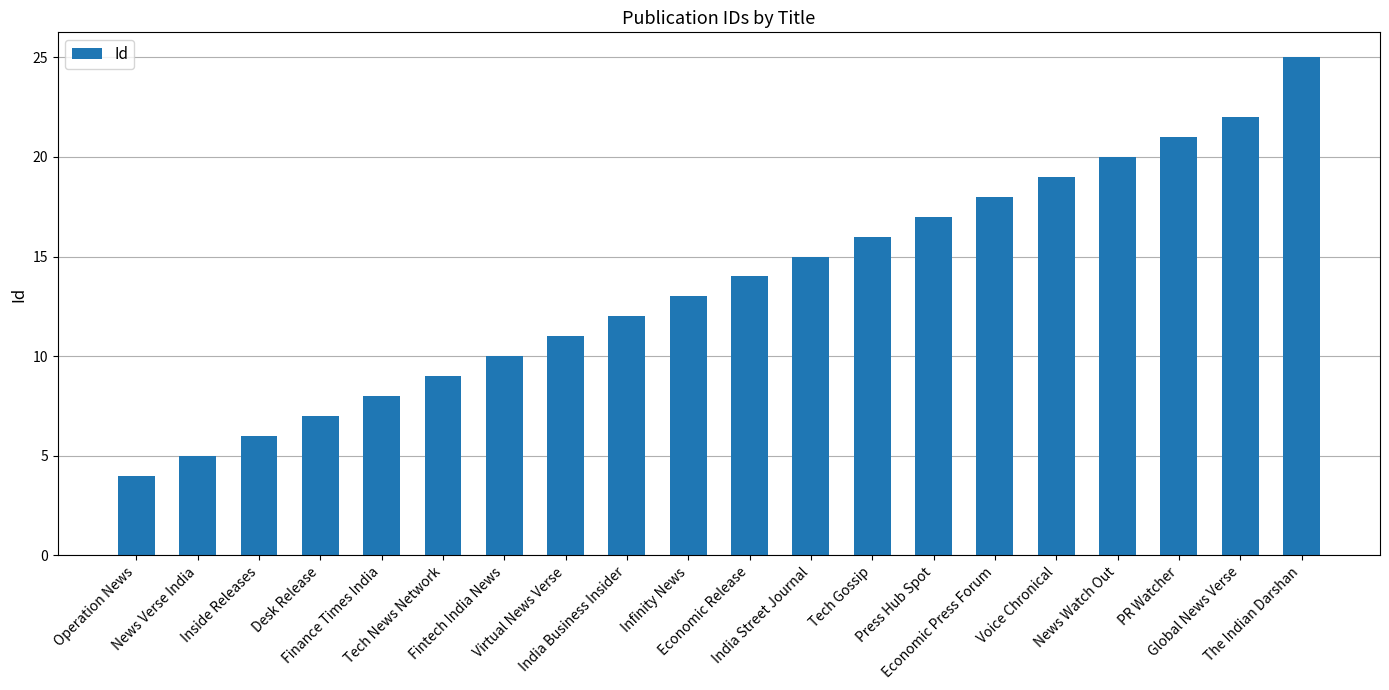

Rank the categories by value from lowest to highest.

Operation News, News Verse India, Inside Releases, Desk Release, Finance Times India, Tech News Network, Fintech India News, Virtual News Verse, India Business Insider, Infinity News, Economic Release, India Street Journal, Tech Gossip, Press Hub Spot, Economic Press Forum, Voice Chronical, News Watch Out, PR Watcher, Global News Verse, The Indian Darshan